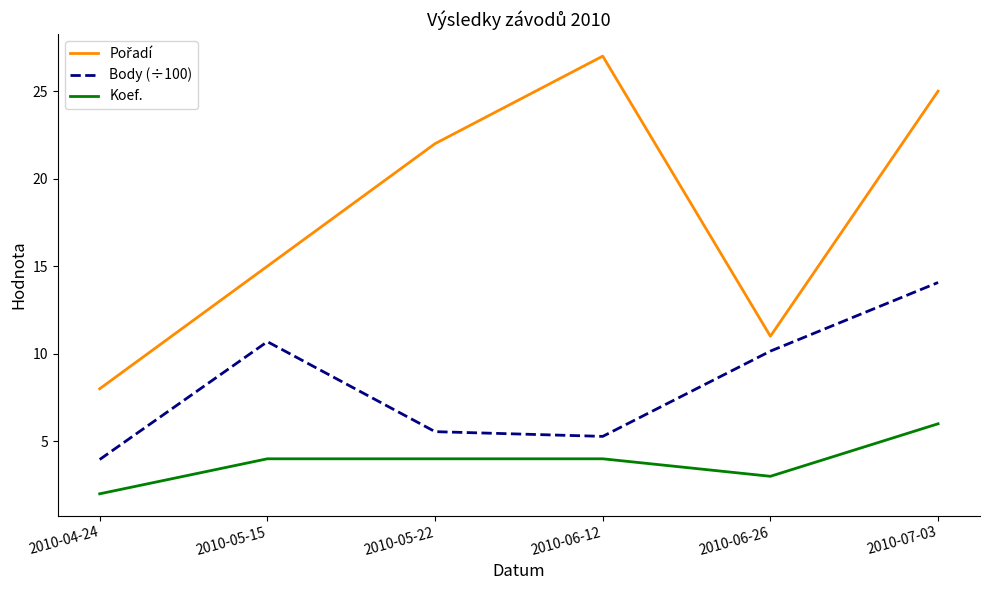

How many series are shown in this chart?

3